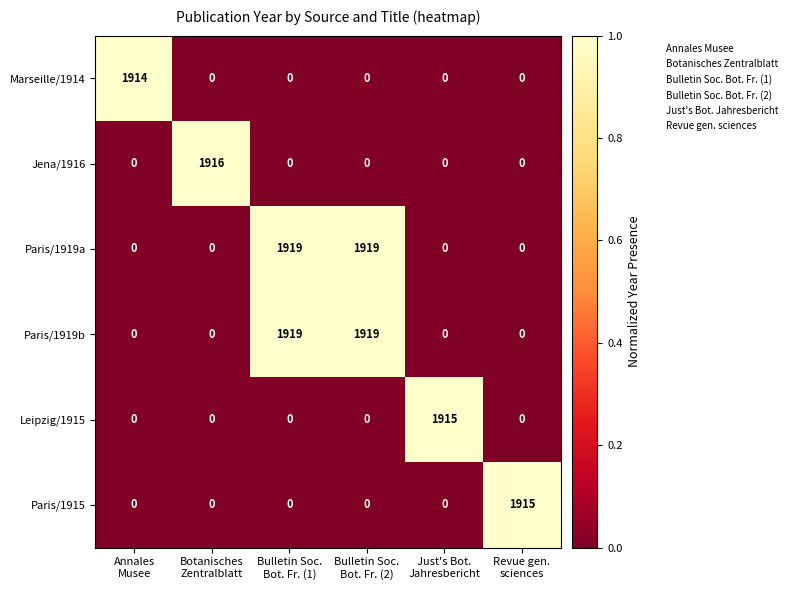

At how many categories does at least one series exceed 0?

6